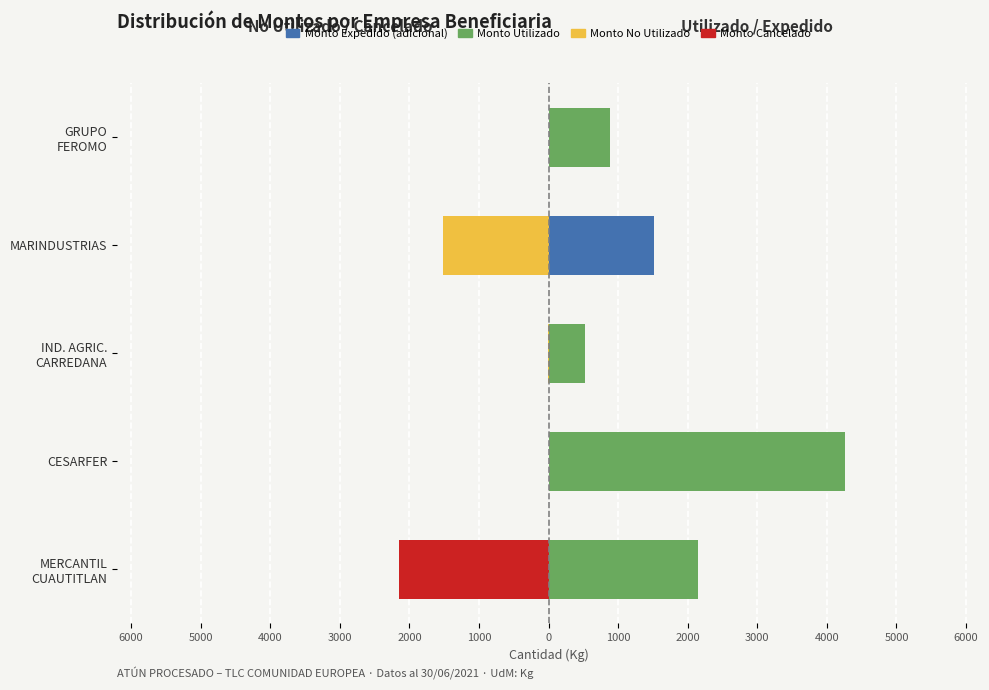

What are all the series names shown in the legend?

Monto No Utilizado, Monto Cancelado, Monto Utilizado, Monto Expedido (adicional)